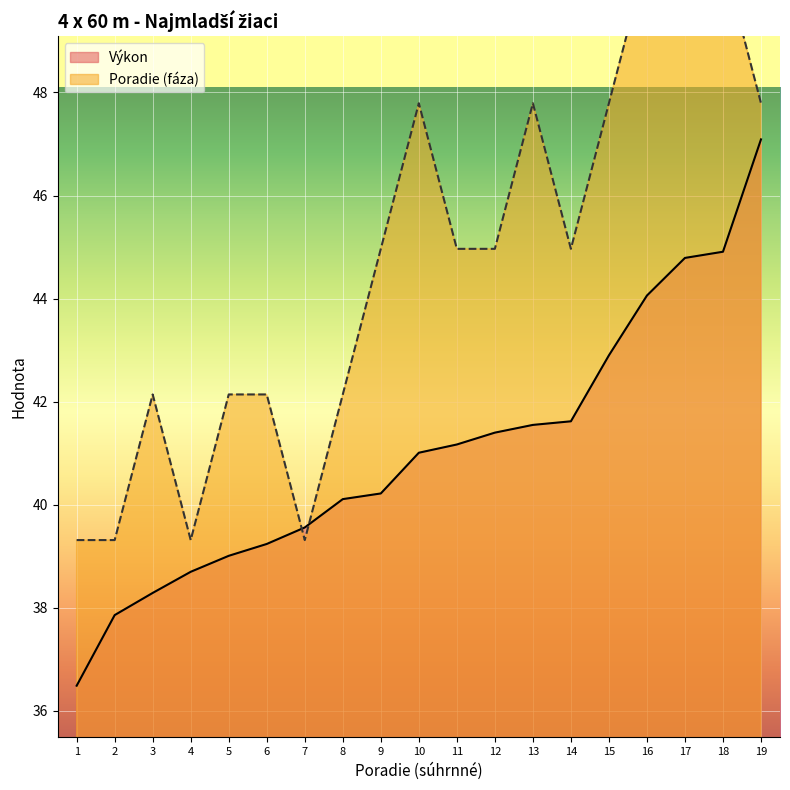

What is the difference between the maximum and minimum values in the Poradie (fáza) series?

11.3